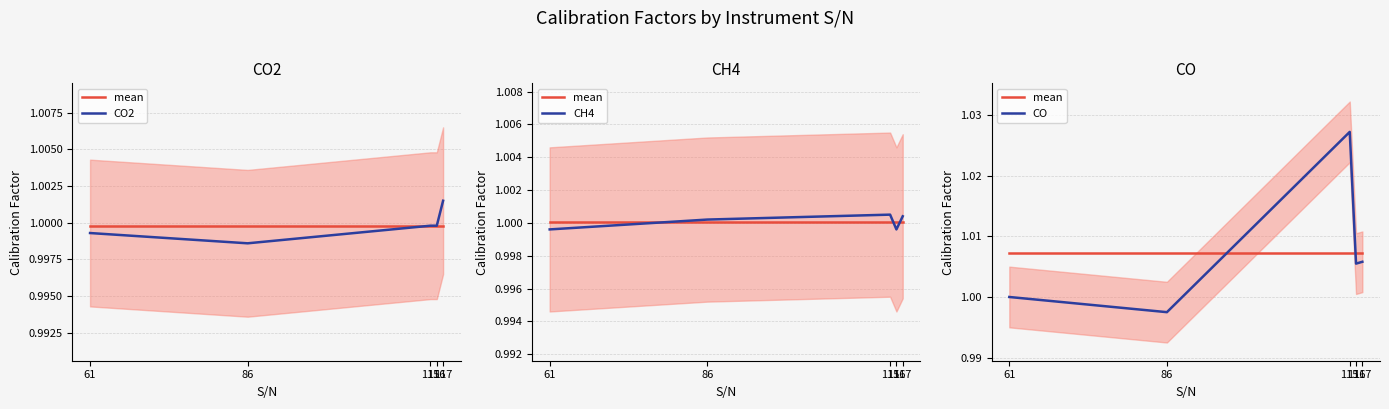

True or false: mean and CH4 cross at least once.

False